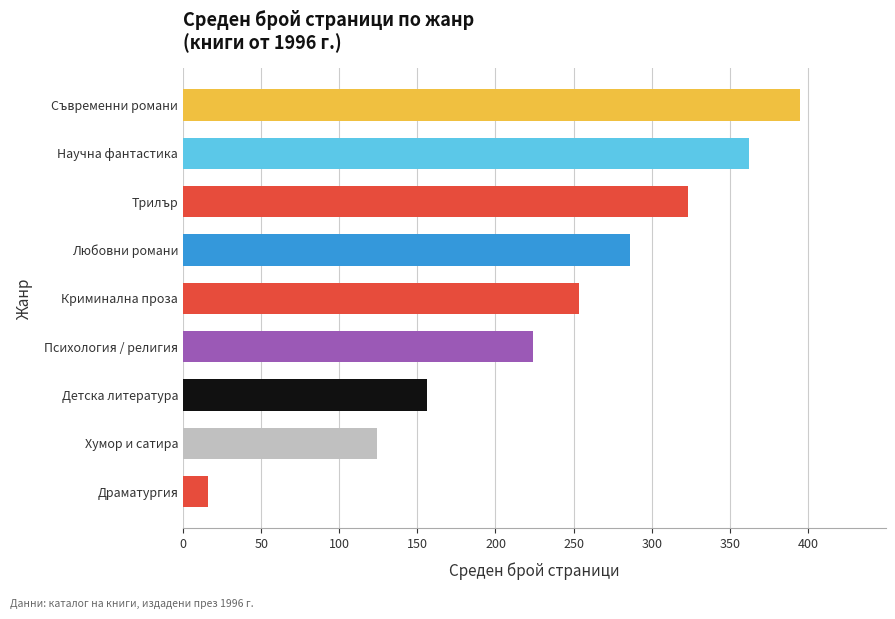

True or false: the data shows 249.7 at Детска литература.

False